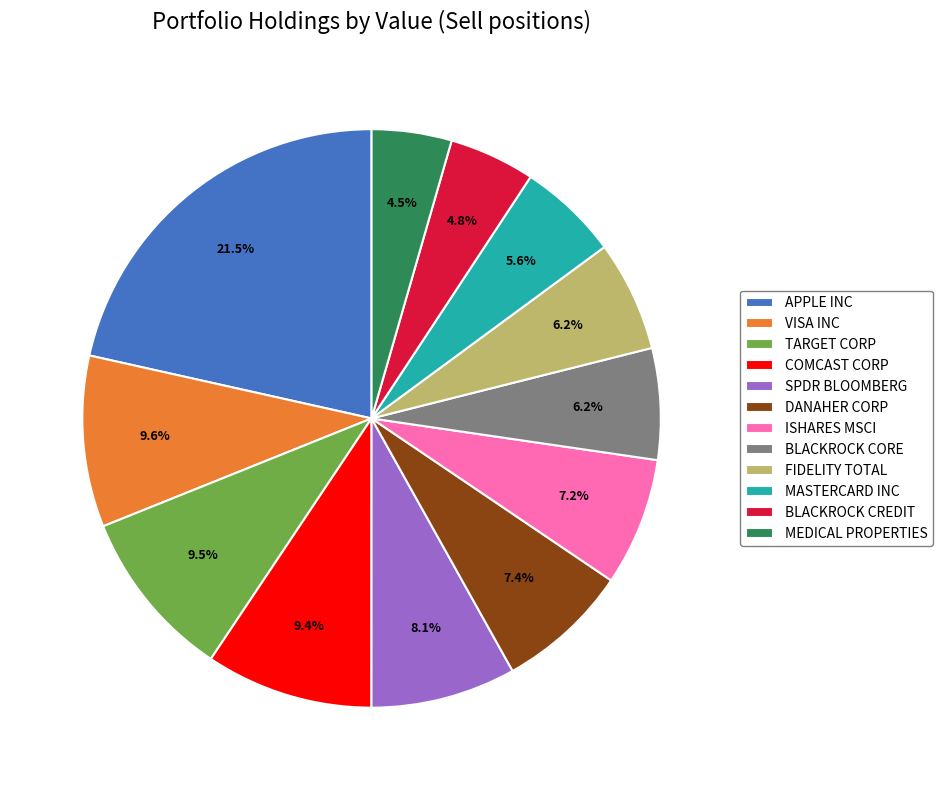

How much of the chart is everything except FIDELITY TOTAL?

93.8%